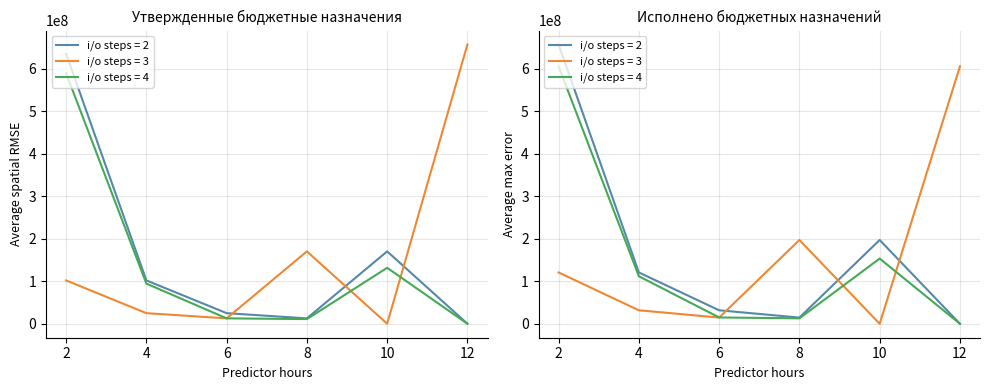

Which has a higher value, 8 or 12?

8